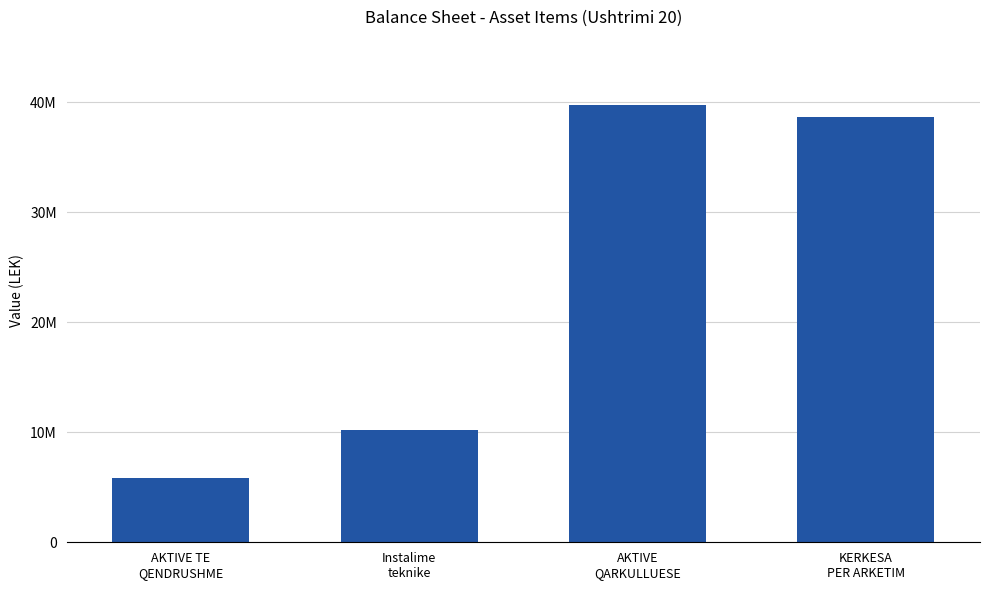

Does the chart contain any negative values?

No